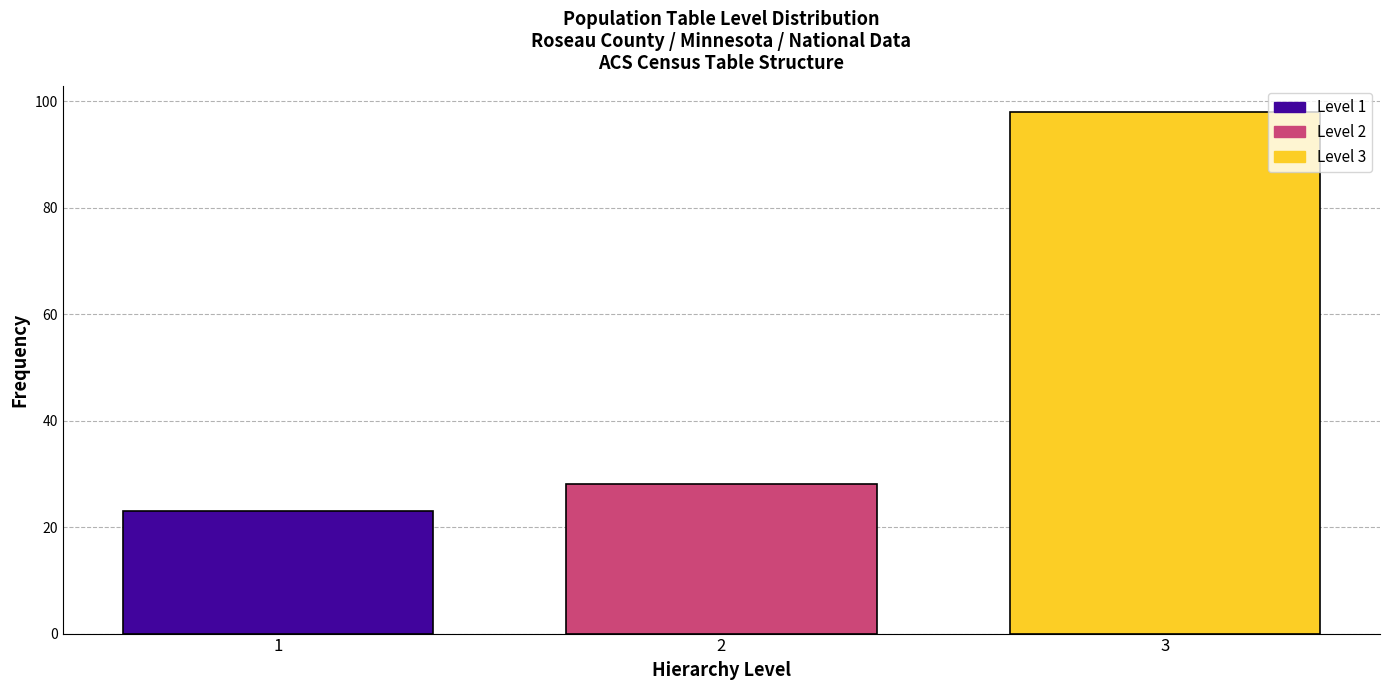

Reading left to right, list all the values displayed in this chart.

23	28	98